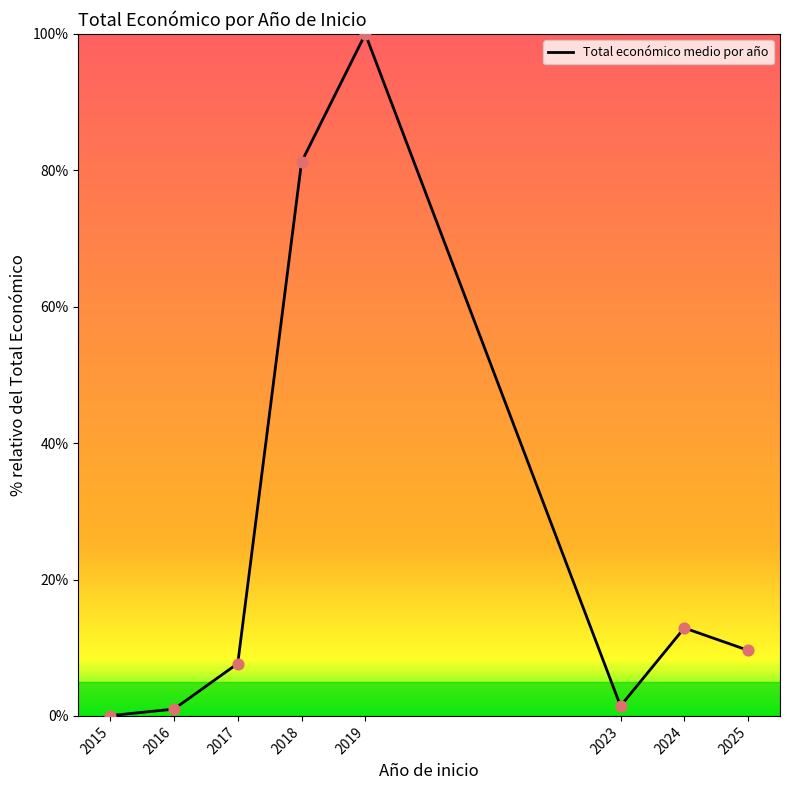

What is the ratio of the value at 2025 to the value at 2023?

6.6